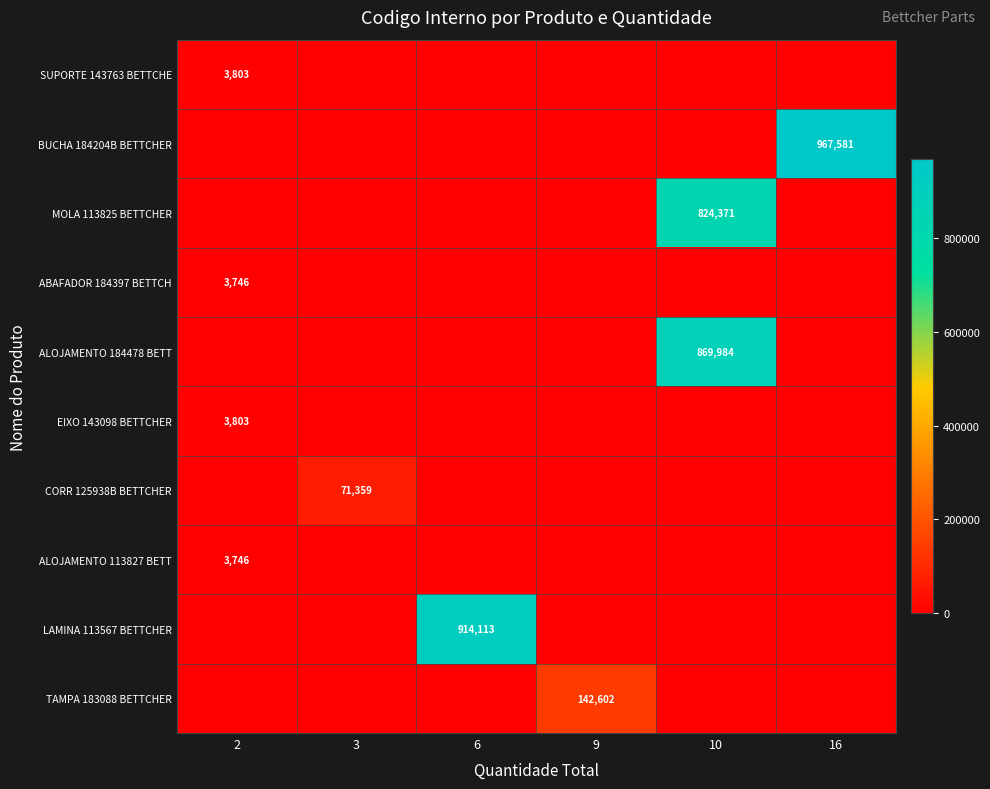

True or false: MOLA 113825 BETTCHER has a value of 1128619 at 10.

False